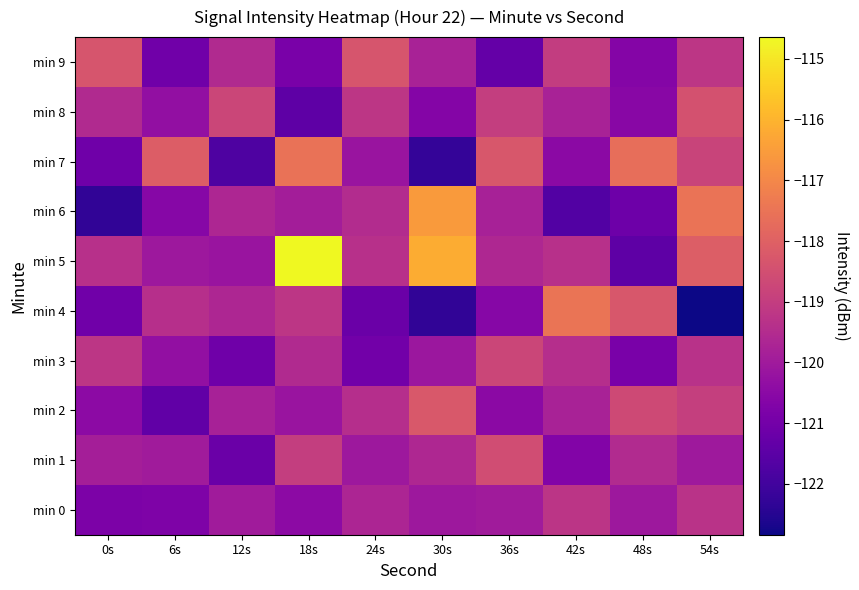

What is the spread (max minus min) of values at 42s?

4.2